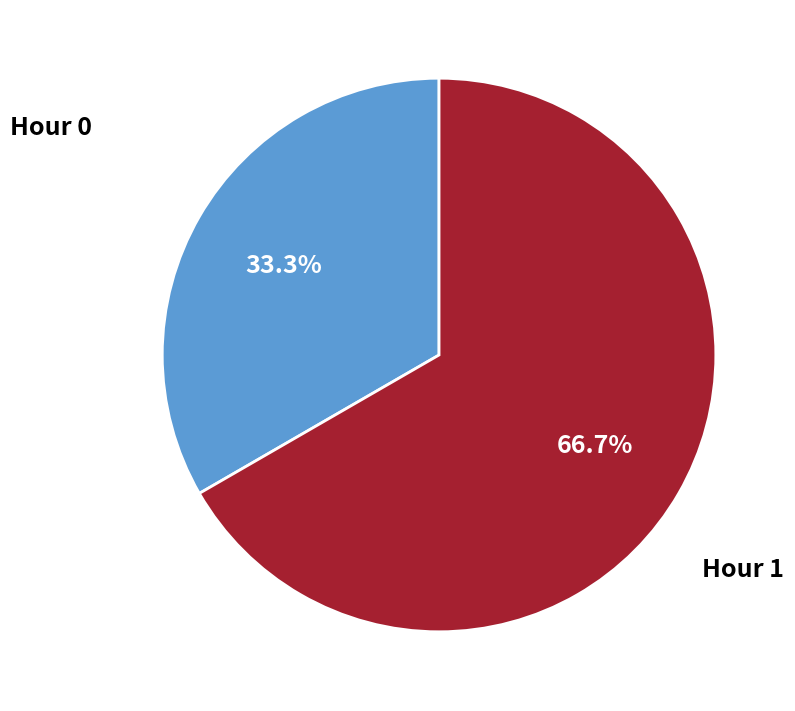

Does any single category account for the majority?

Yes